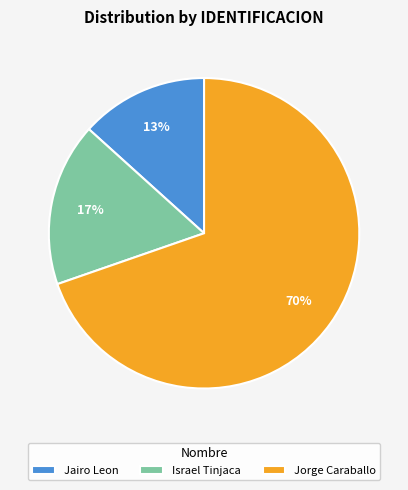

Between Jorge Caraballo and Jairo Leon, which is larger?

Jorge Caraballo